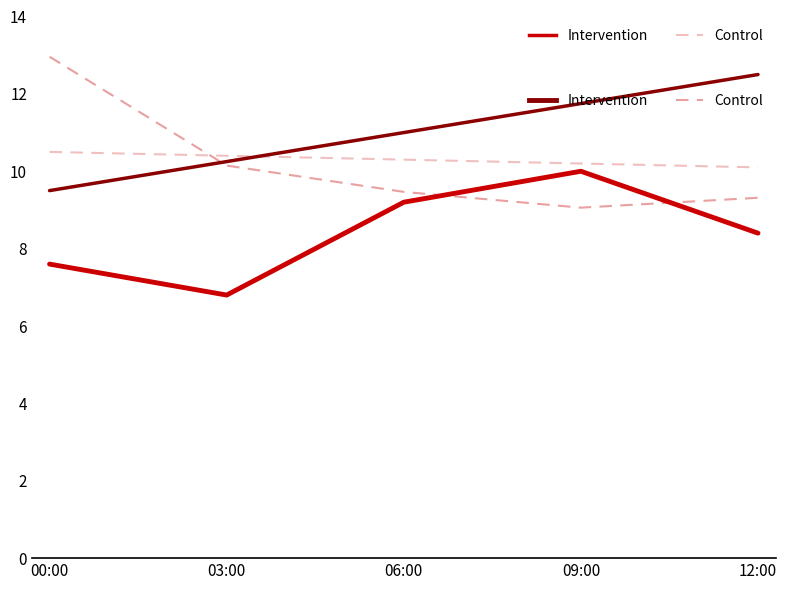

Between 00:00 and 12:00, which series saw the biggest shift?

Intervention